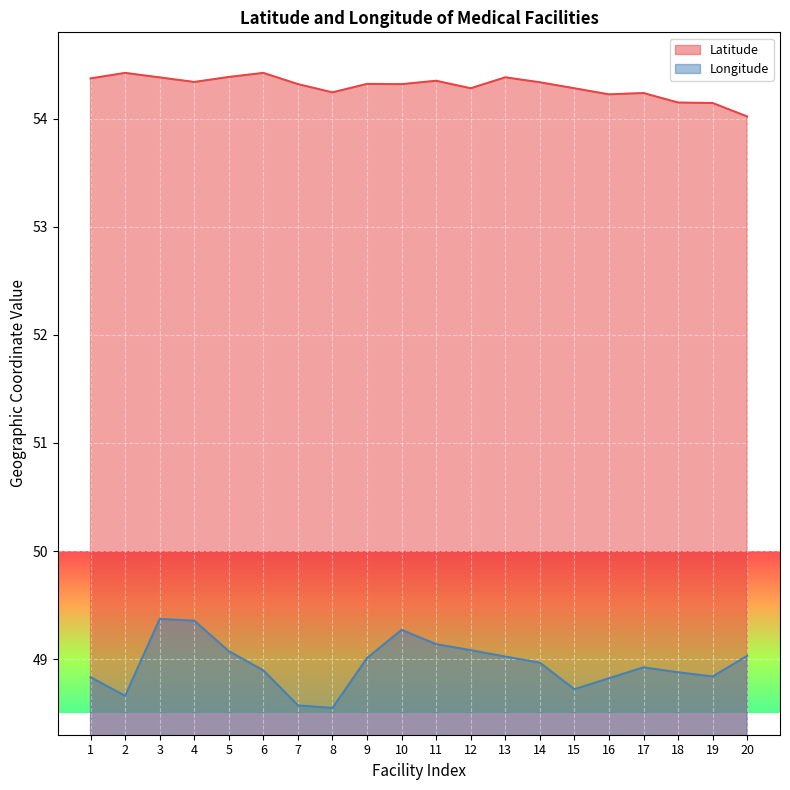

Where is the first local minimum for Latitude?

4